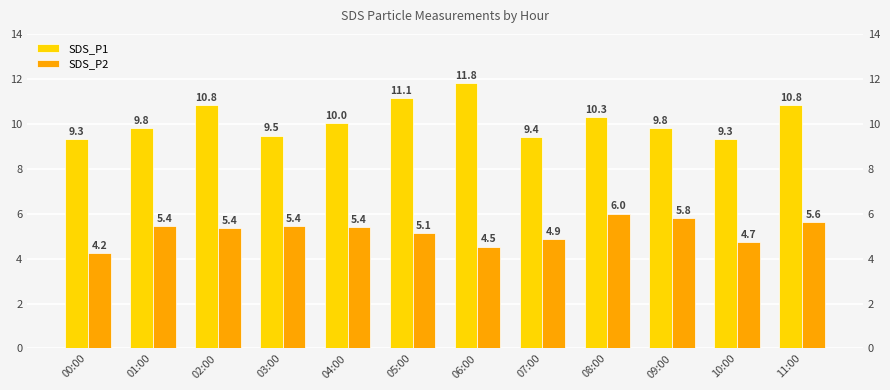

Which has a higher value, 08:00 or 02:00?

02:00